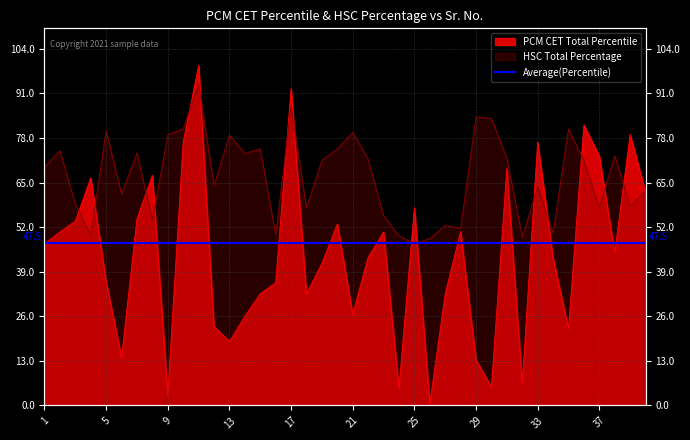

The value of PCM CET Total Percentile at 27 is 32.5. True or false?

True